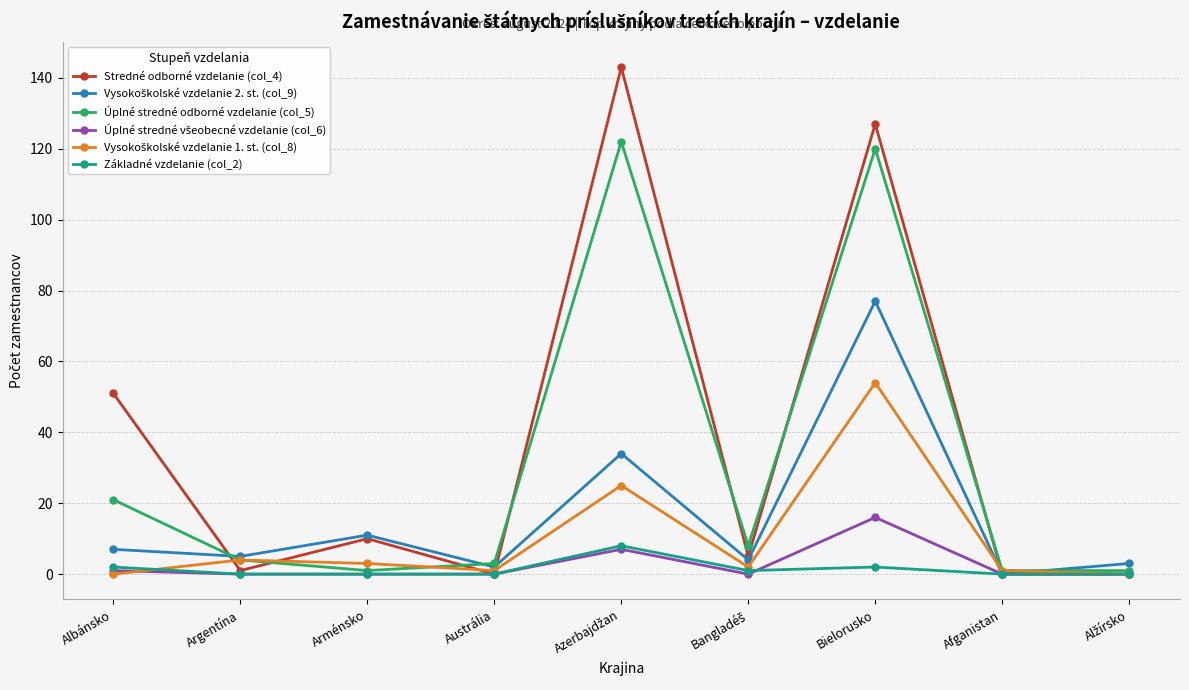

True or false: Stredné odborné vzdelanie (col_4) has a value of 11 at Albánsko.

False